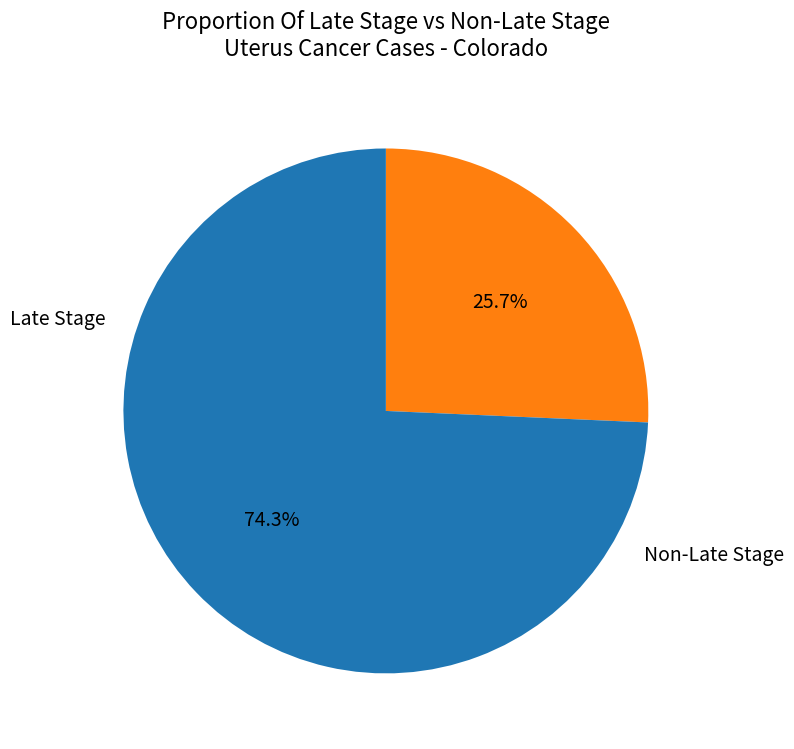

How many slices are in this pie chart?

2